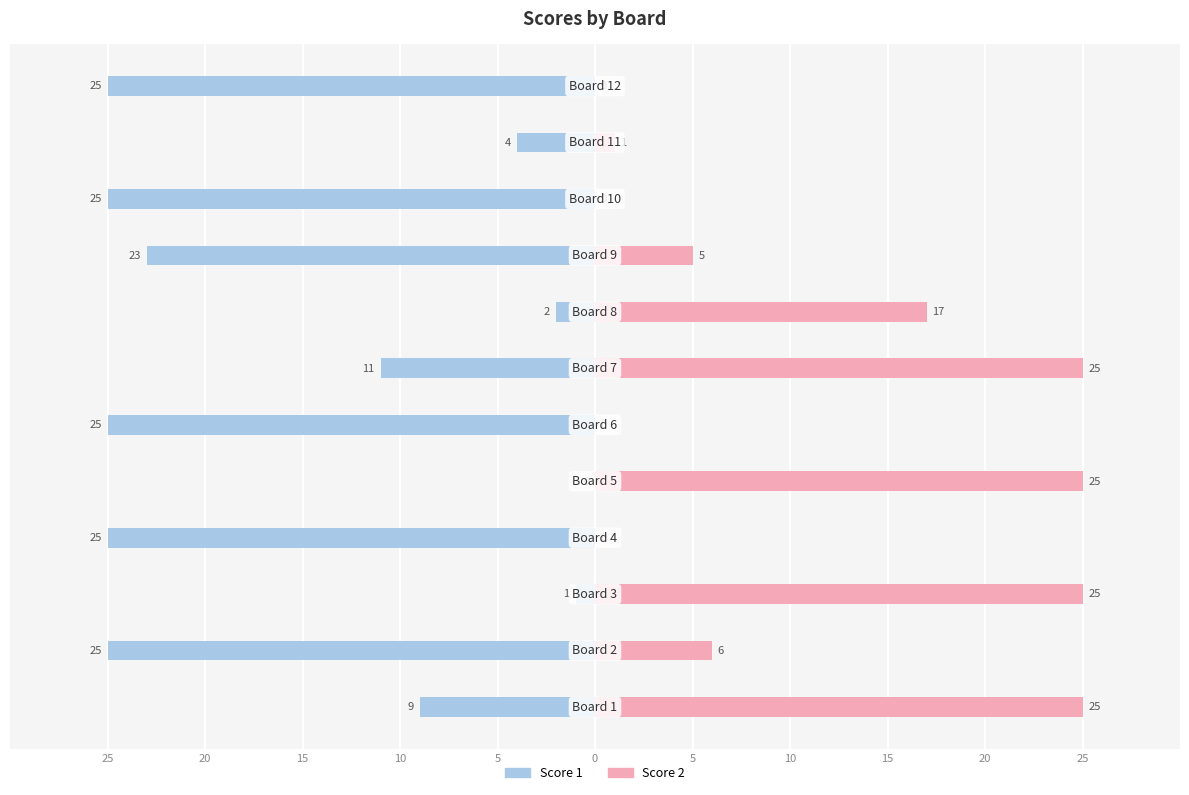

What is the label of the 2nd bar from the right?

25